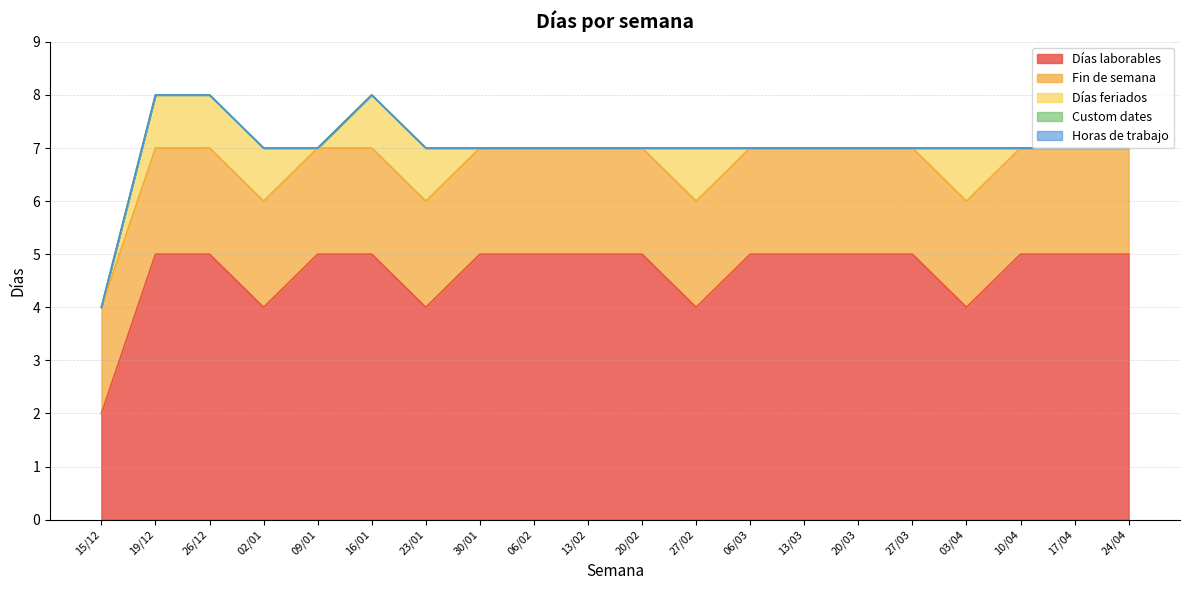

What is the value of the Días feriados point at the 6th from the left?

1